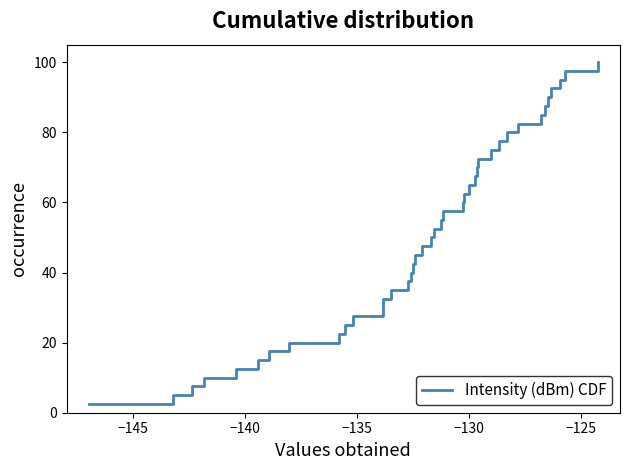

What is the difference between the maximum and minimum values?

97.5